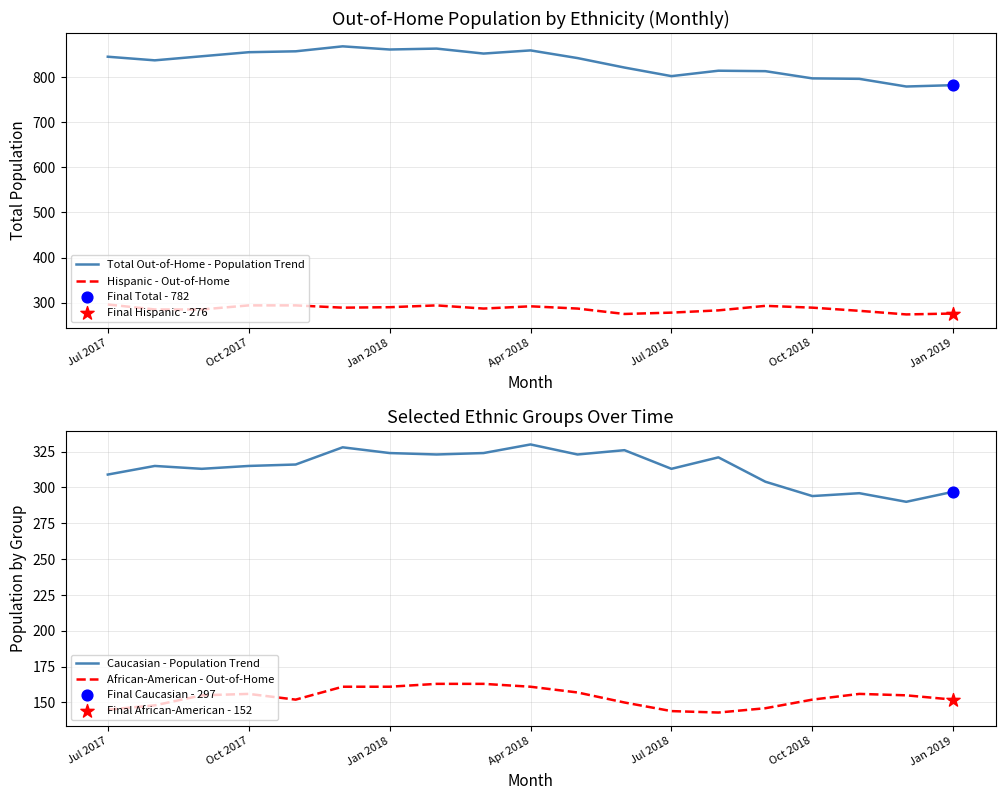

True or false: Hispanic - Out-of-Home and Total Out-of-Home - Population Trend intersect in this chart.

False